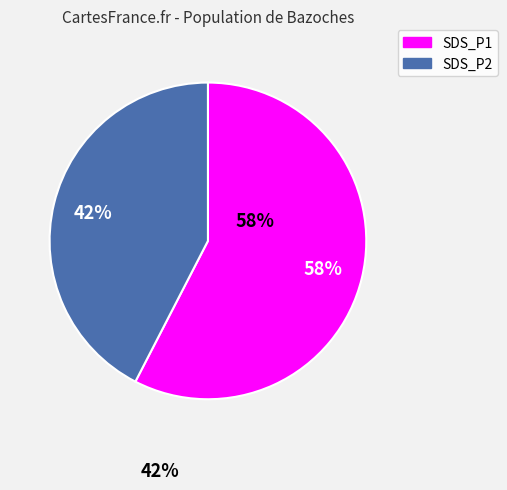

Which has a higher value, SDS_P2 or SDS_P1?

SDS_P1